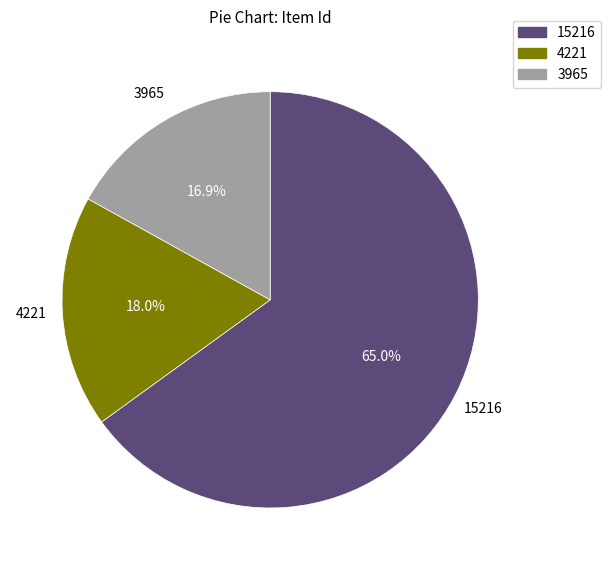

To the nearest percent, what is the average slice percentage?

33%